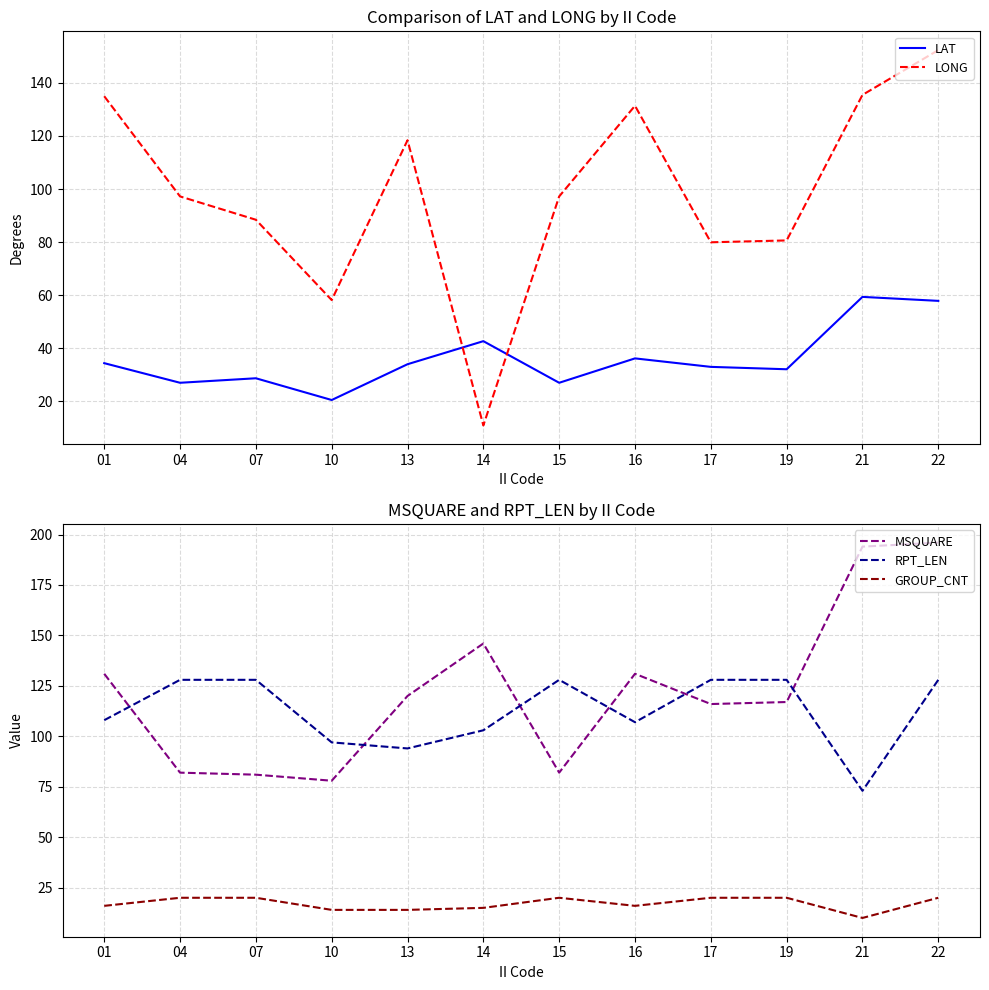

What is the minimum value for LONG?

10.8